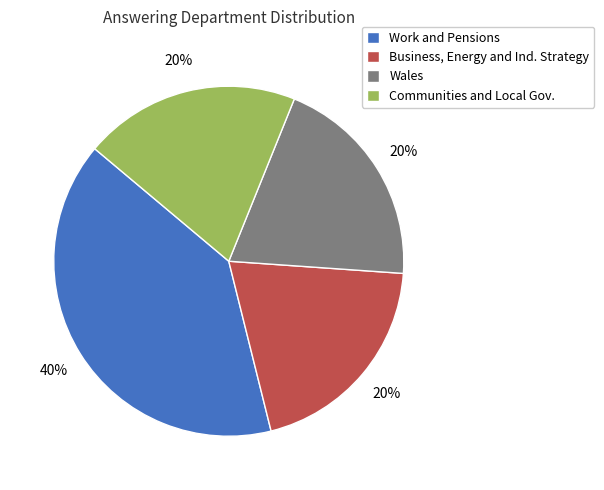

What percentage is the Business, Energy and Ind. Strategy slice, to the nearest percent?

20%